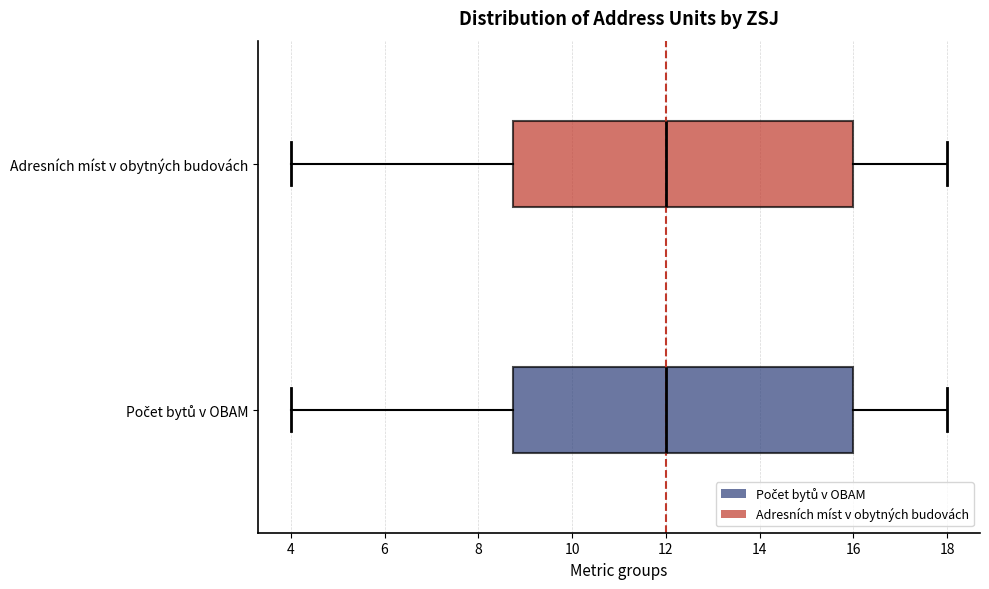

Reading bottom to top, transcribe this box plot: for each box, give where its median line is, the range the box spans, and where its two whiskers end, as read against the x-axis. The values are not printed on the chart, so give them approximately, as read against the axis.

Počet bytů v OBAM: median 12.0, box 8.8 to 16.0, whiskers 4.0 to 18.0
Adresních míst v obytných budovách: median 12.0, box 8.8 to 16.0, whiskers 4.0 to 18.0